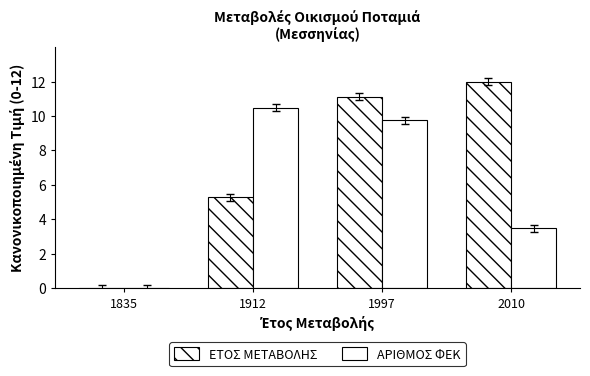

Reading left to right, transcribe all the data shown in this chart.

ΕΤΟΣ ΜΕΤΑΒΟΛΗΣ: 1835=0.0	1912=5.3	1997=11.1	2010=12.0
ΑΡΙΘΜΟΣ ΦΕΚ: 1835=0.0	1912=10.5	1997=9.8	2010=3.5